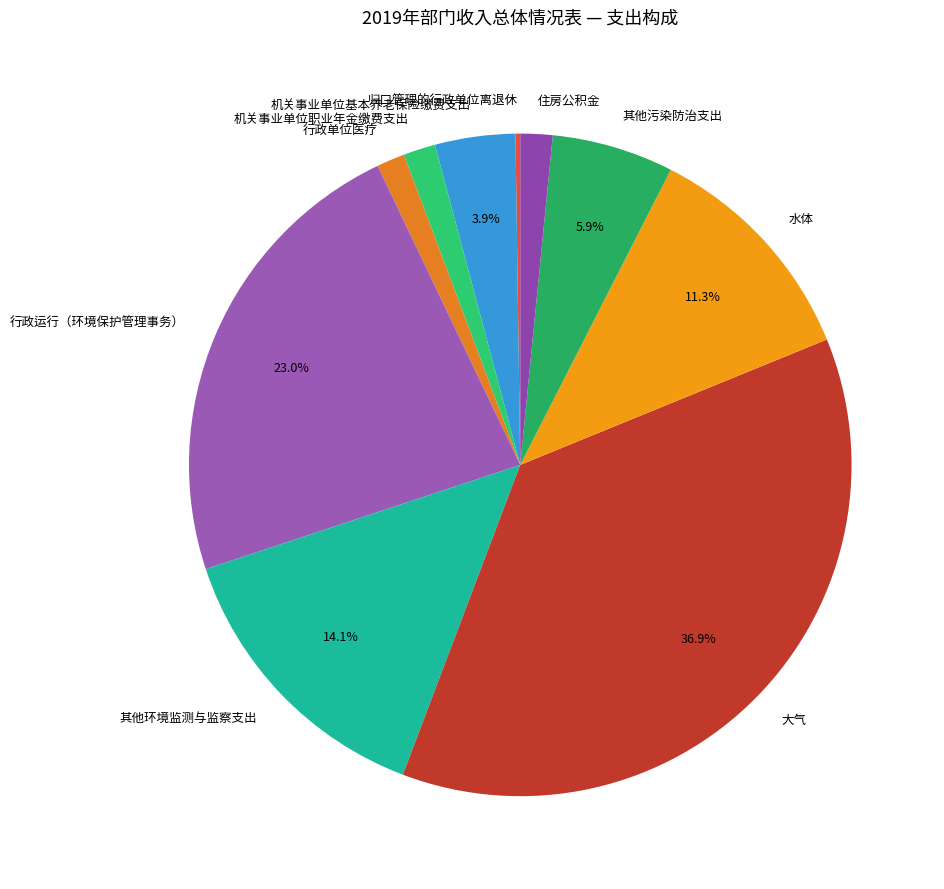

Is 机关事业单位职业年金缴费支出 the majority of the pie?

No